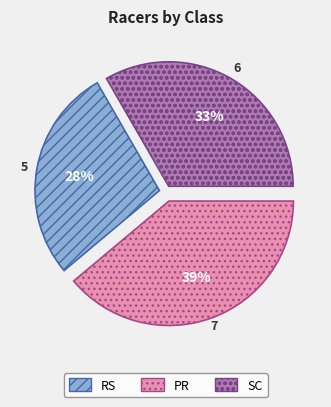

Which category has the biggest portion of the pie?

PR